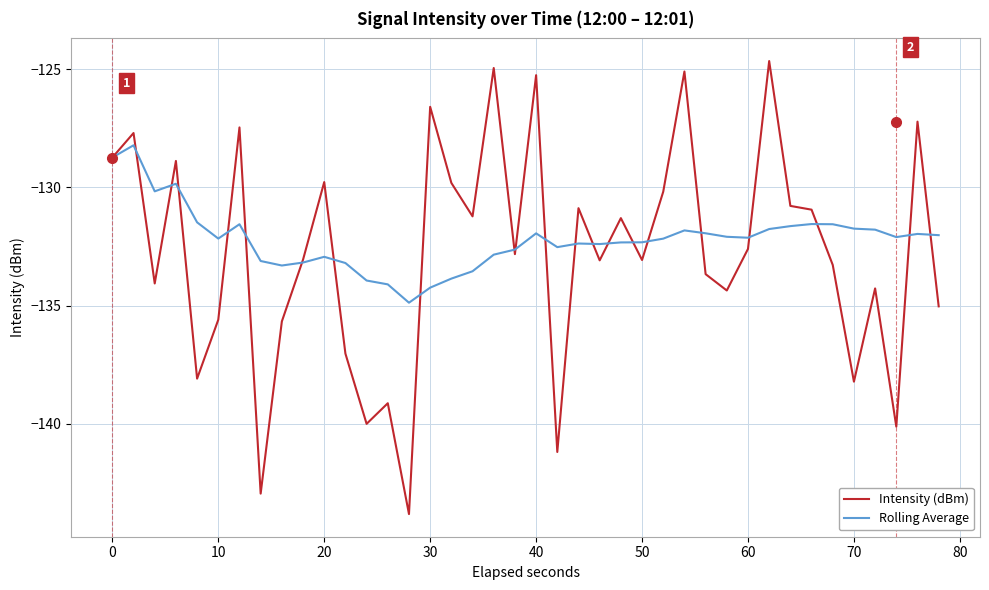

Which series has the largest range (max minus min)?

Intensity (dBm)